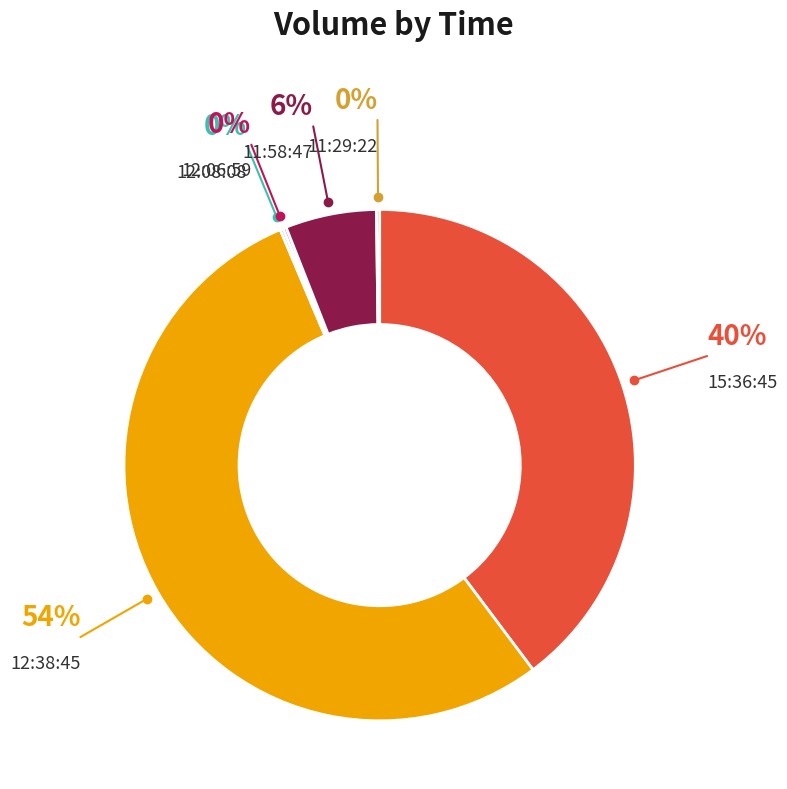

To the nearest percent, what portion does 12:38:45 represent?

54%